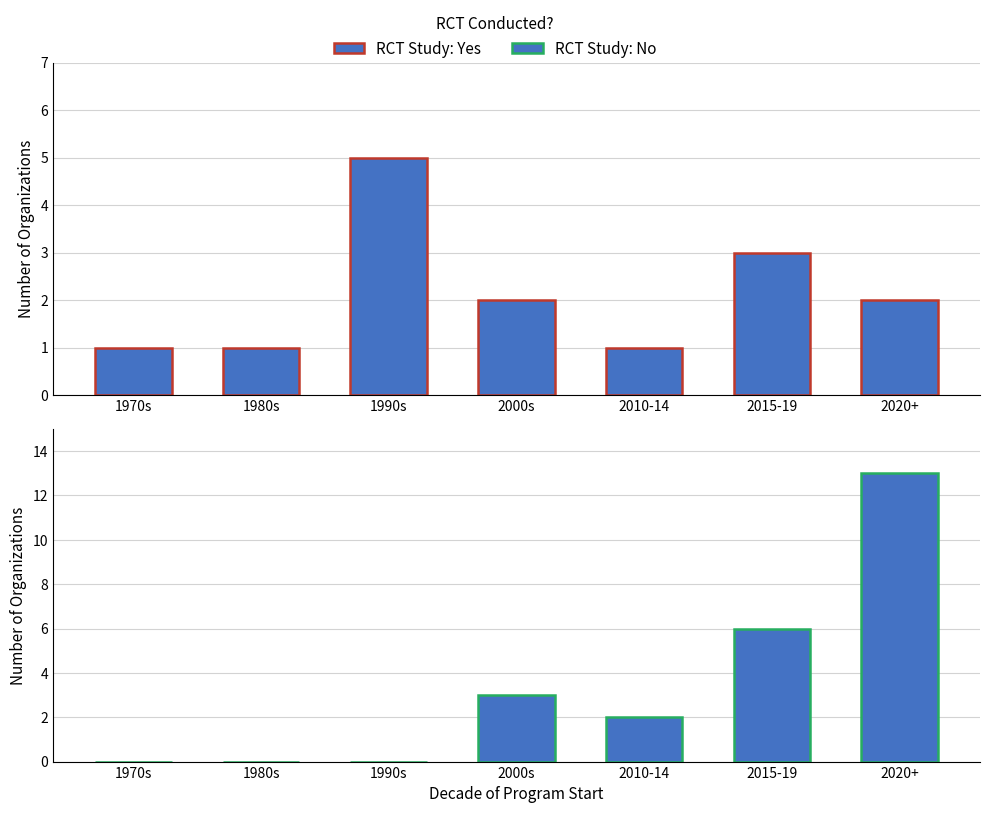

What is the label of the 4th bar from the left?

2000s